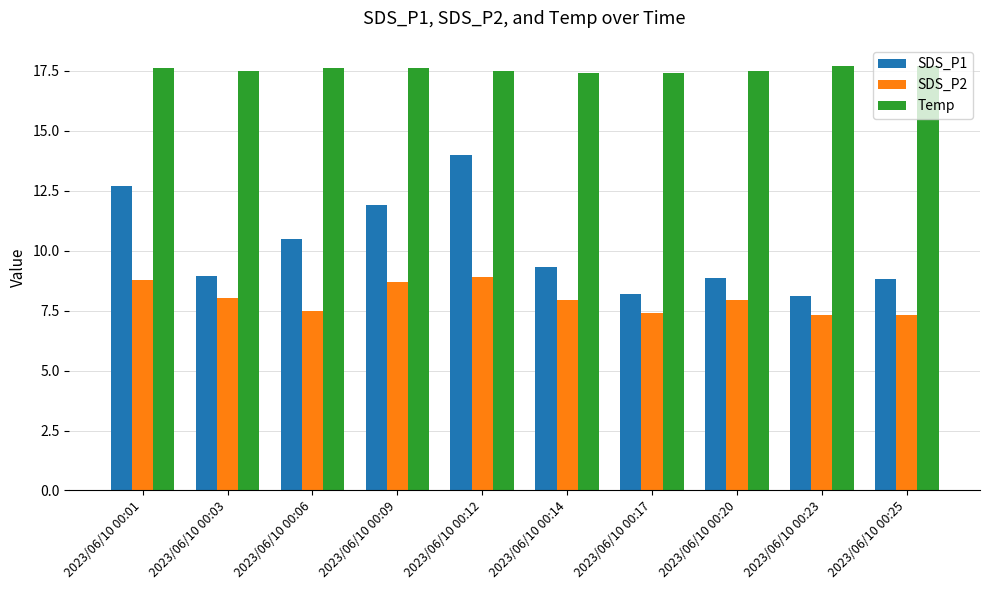

What is the total value across all series at 2023/06/10 00:01?

39.1